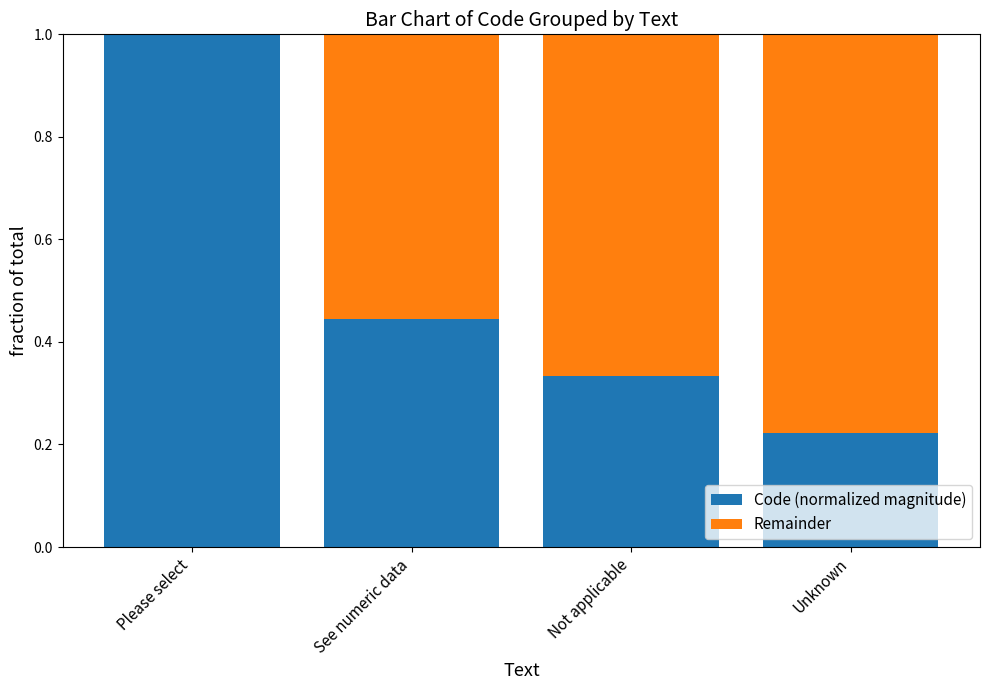

What is the total value across all series at Not applicable?

1.0